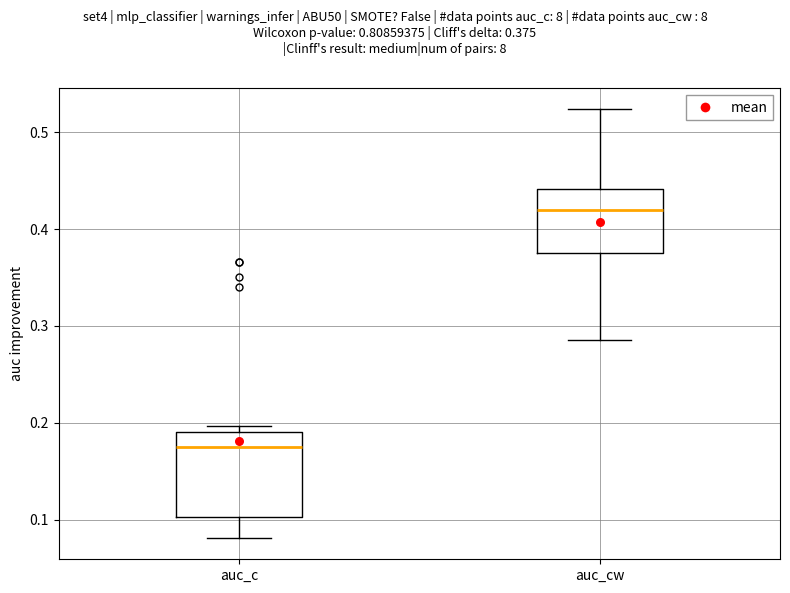

Comparing the boxes themselves (not the whiskers), which one is the tallest?

auc_c